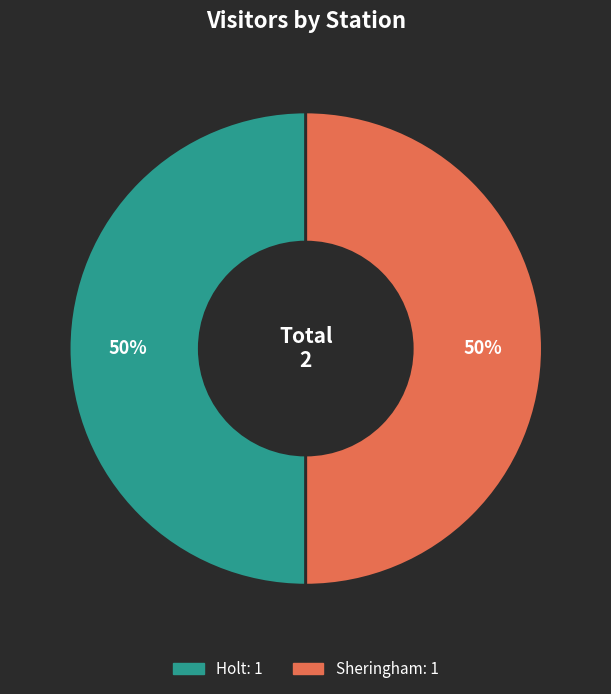

To the nearest percent, what is the average slice percentage?

50%